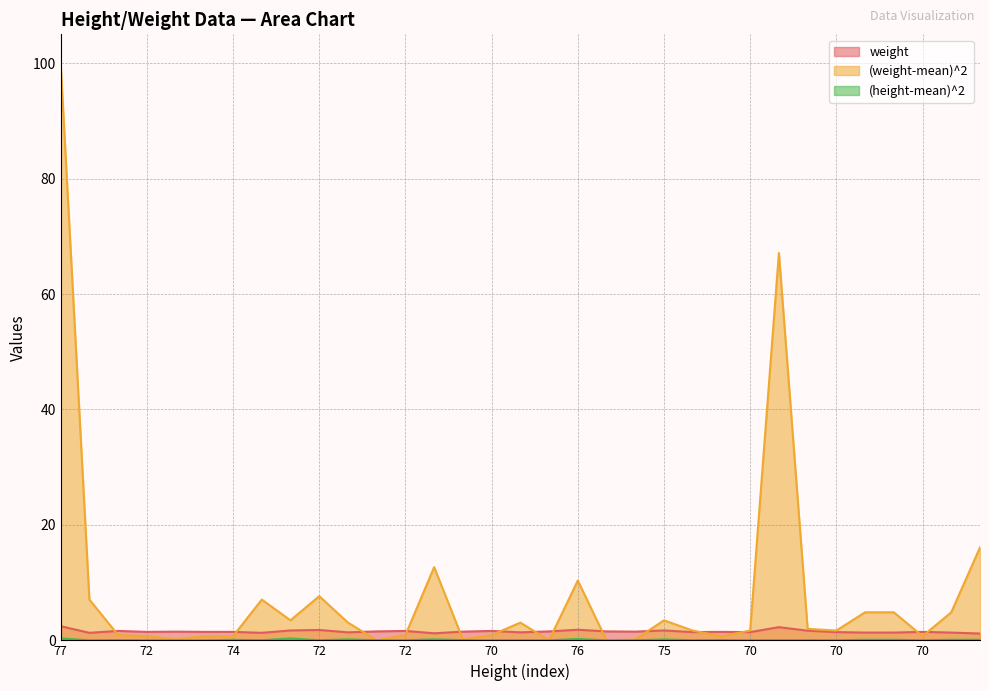

In (weight-mean)^2, how many points are lower than both neighbors (excluding endpoints)?

9